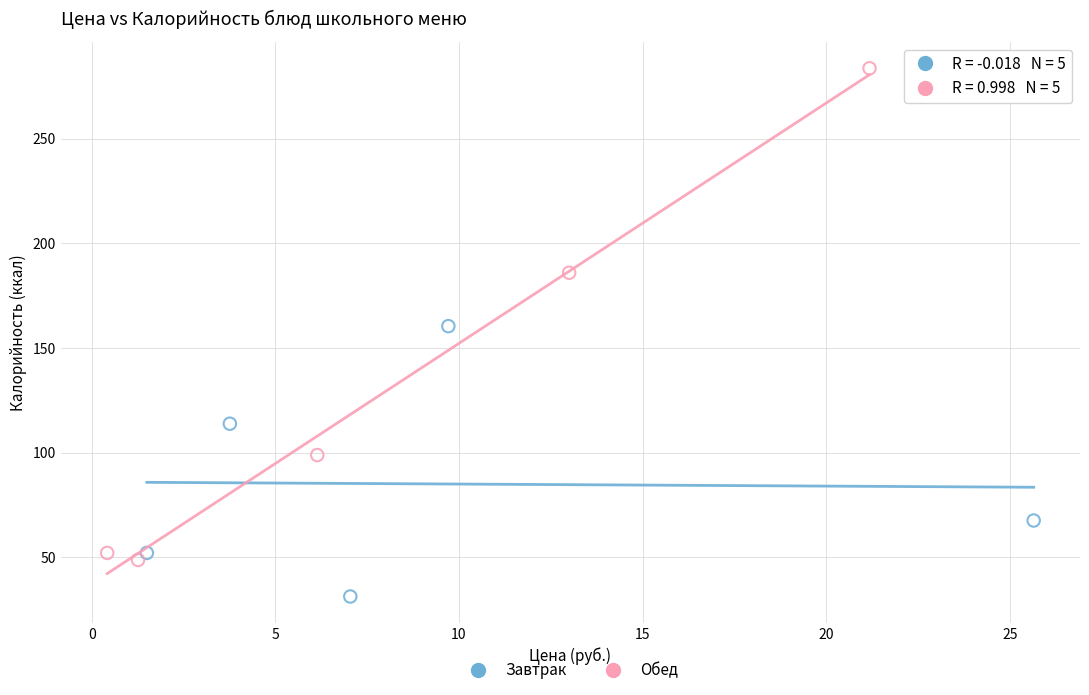

Which series has the largest Y range (max minus min)?

Обед